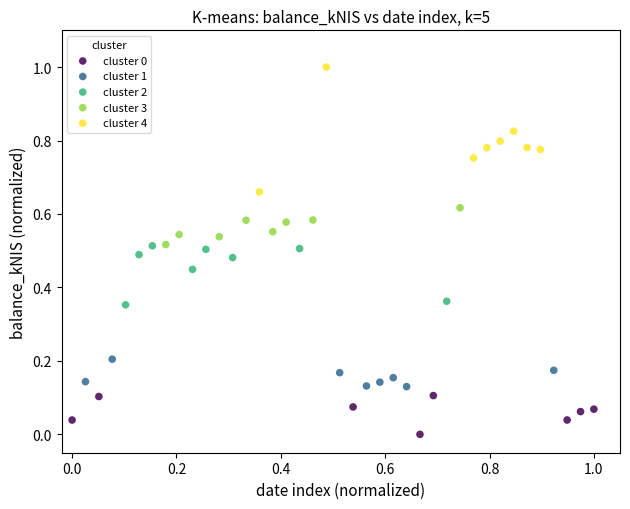

Which series has the widest spread of Y values?

cluster 4